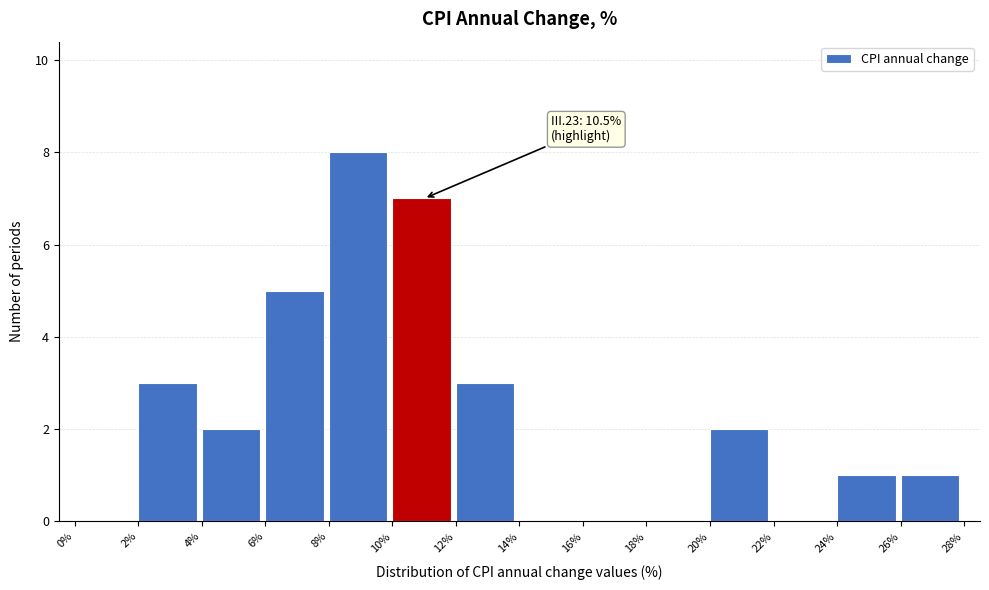

Over which range of the x-axis is the bar tallest?

8% to 10%